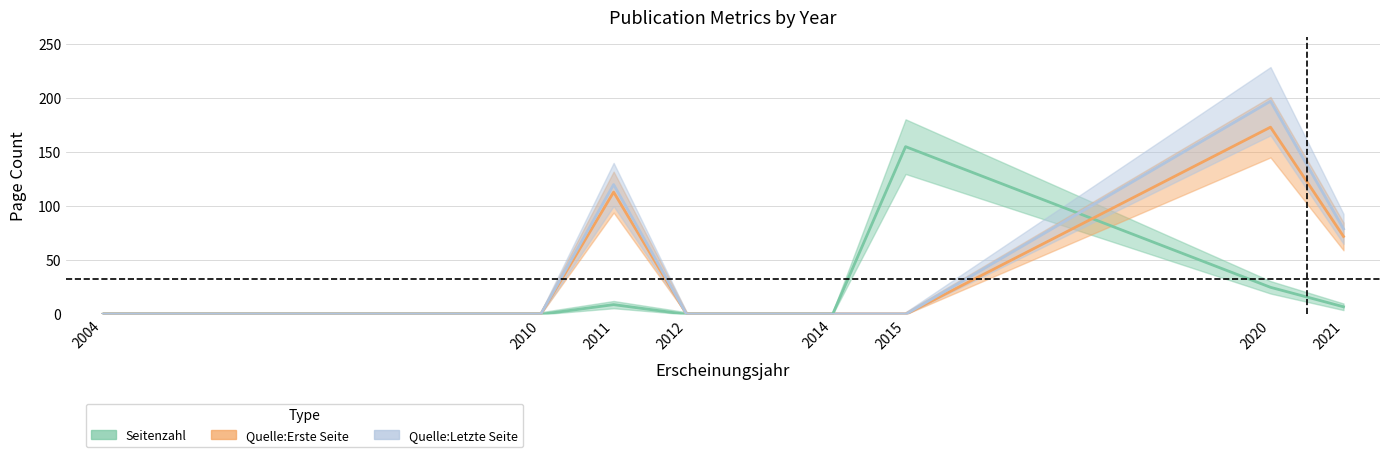

The value of Quelle:Erste Seite at 2011 is 48. True or false?

False